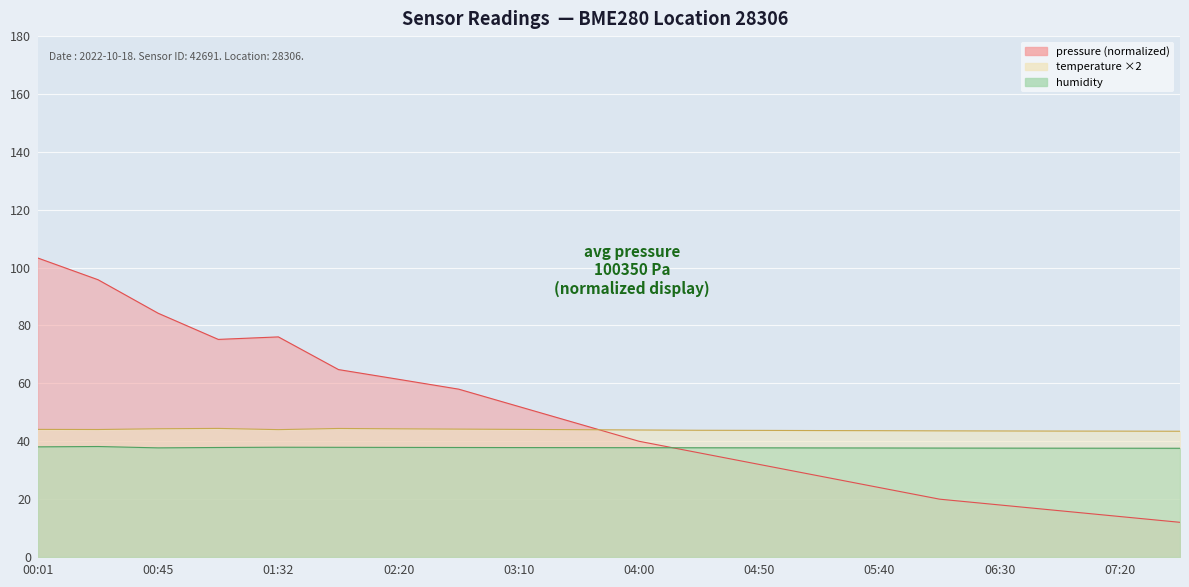

Reading left to right, extract all data points from this chart.

pressure: 103.3	95.8	84.2	75.2	76.1	64.8	61.4	58.0	52.0	46.0	40.0	36.0	32.0	28.0	24.0	20.0	18.0	16.0	14.0	12.0
temperature: 44.1	44.1	44.3	44.4	44.0	44.4	44.3	44.2	44.1	44.0	43.9	43.8	43.8	43.7	43.7	43.6	43.6	43.5	43.5	43.5
humidity: 38.1	38.2	37.7	37.9	37.9	37.9	37.9	37.9	37.8	37.8	37.8	37.8	37.7	37.7	37.7	37.6	37.6	37.6	37.6	37.6